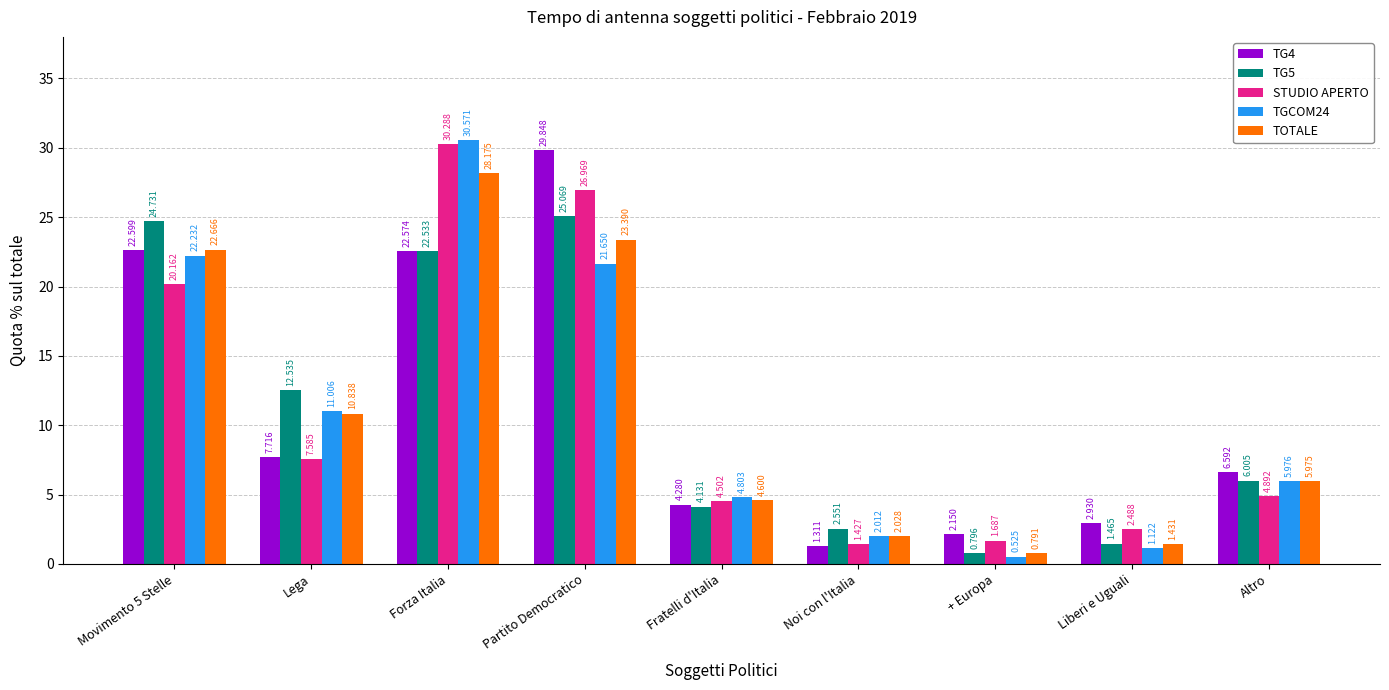

List the series in order of their peak value, highest first.

TGCOM24, STUDIO APERTO, TG4, TOTALE, TG5